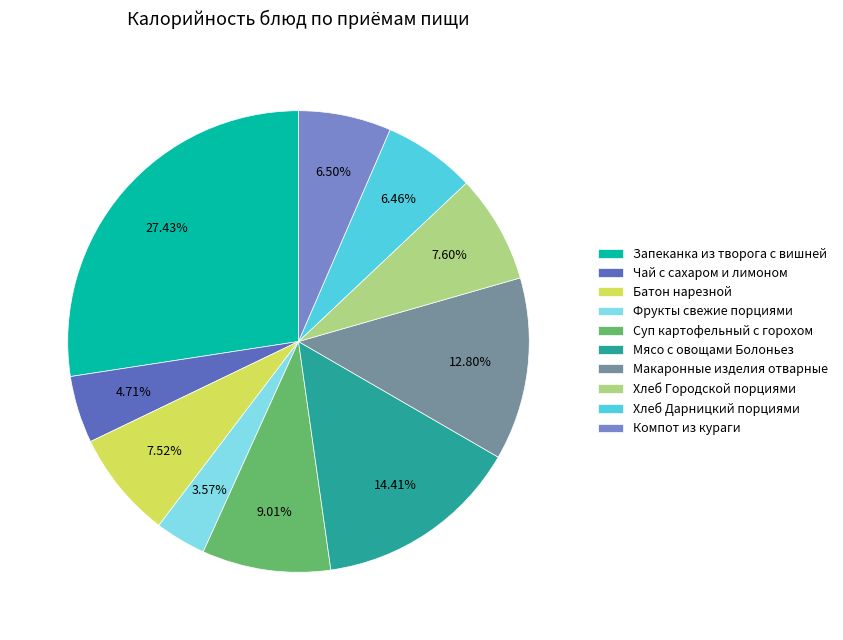

Approximately how many times larger is the value at Мясо с овощами Болоньез compared to Макаронные изделия отварные?

1.1